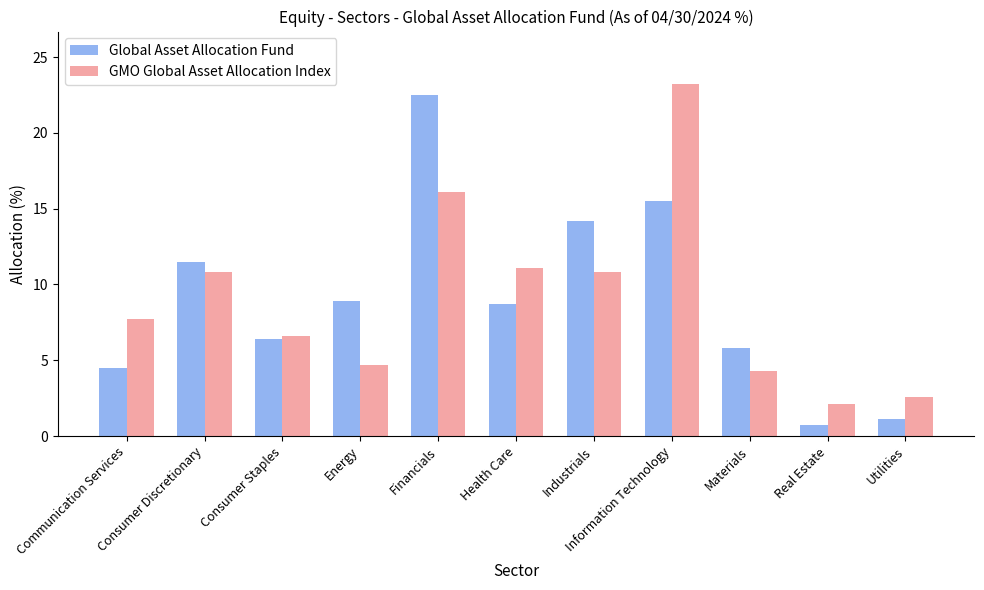

Reading right to left, what are all the values shown in this chart?

Global Asset Allocation Fund: Utilities=1.1	Real Estate=0.7	Materials=5.8	Information Technology=15.5	Industrials=14.2	Health Care=8.7	Financials=22.5	Energy=8.9	Consumer Staples=6.4	Consumer Discretionary=11.5	Communication Services=4.5
GMO Global Asset Allocation Index: Utilities=2.6	Real Estate=2.1	Materials=4.3	Information Technology=23.2	Industrials=10.8	Health Care=11.1	Financials=16.1	Energy=4.7	Consumer Staples=6.6	Consumer Discretionary=10.8	Communication Services=7.7